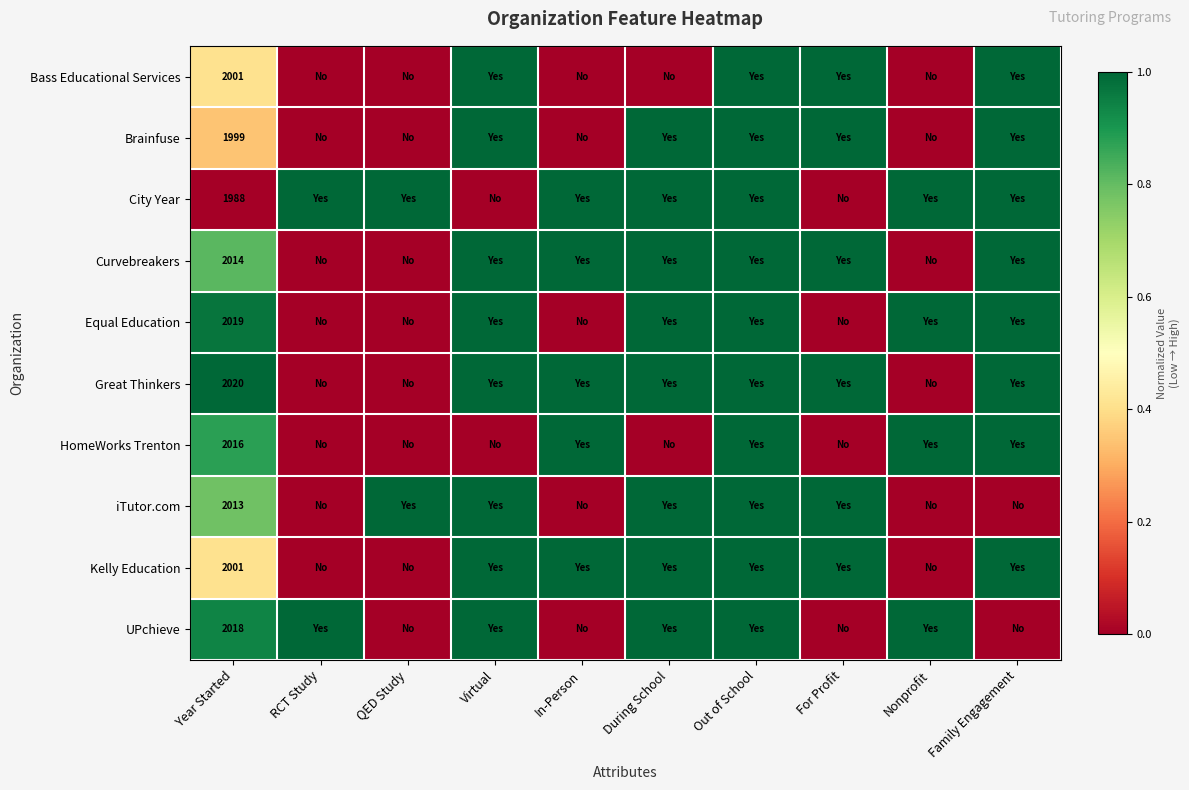

The value of City Year at Year Started is 1988. True or false?

True